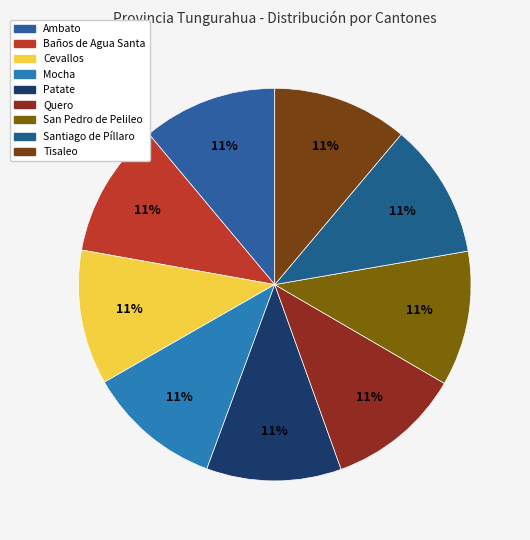

Does any single category account for the majority?

No